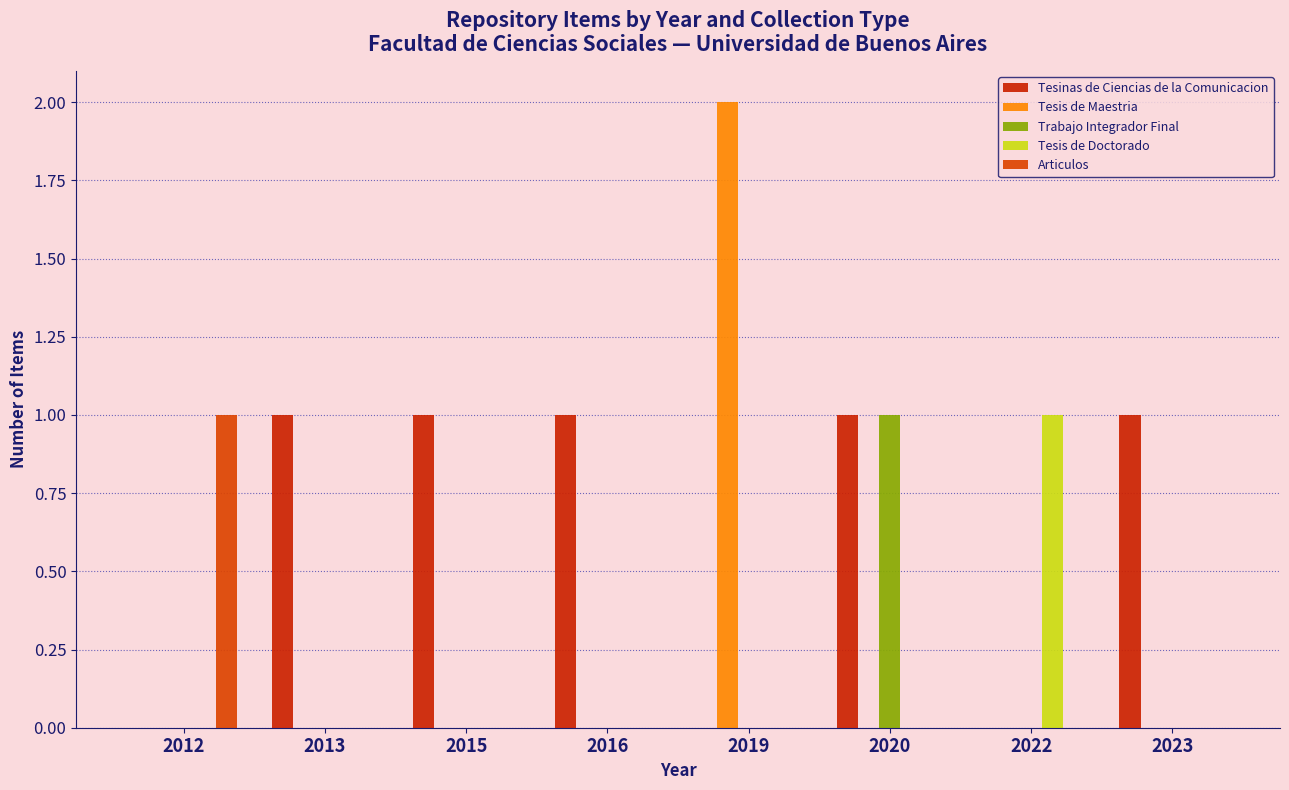

How many groups of bars are there?

8